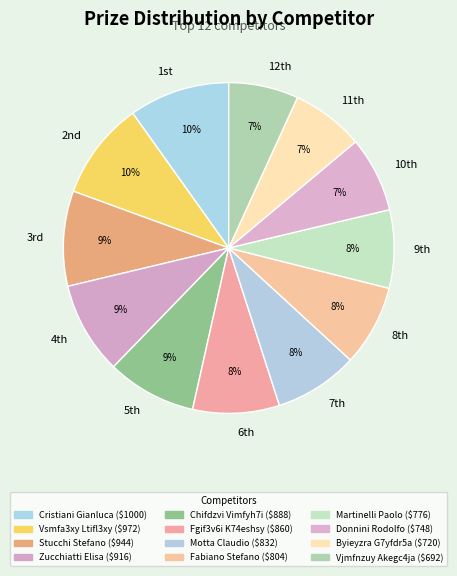

To the nearest percent, what is the difference between the largest and smallest slice percentages?

3%